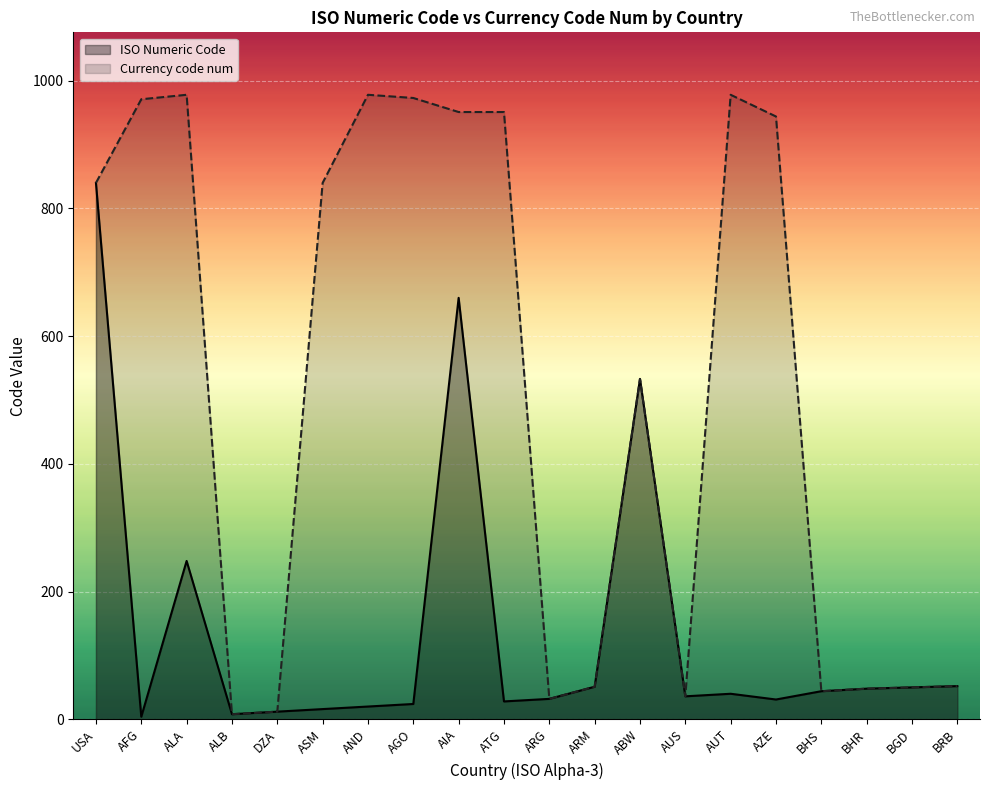

Does the chart display data point markers on the line(s)?

No